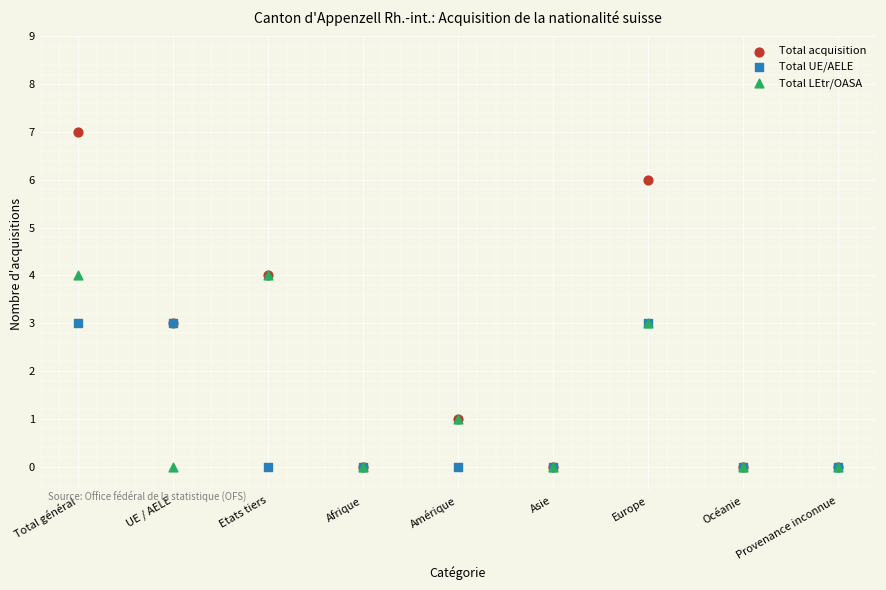

What are all the series names shown in the legend?

Total acquisition, Total UE/AELE, Total LEtr/OASA